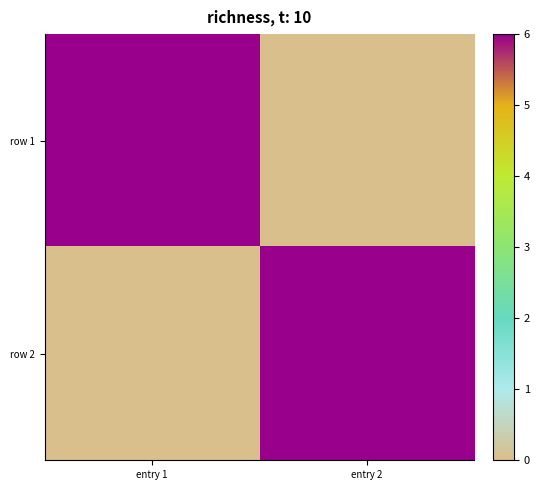

Reading left to right, what are all the values shown in this chart?

row 1: entry 1=6.0	entry 2=0.0
row 2: entry 1=0.0	entry 2=6.0